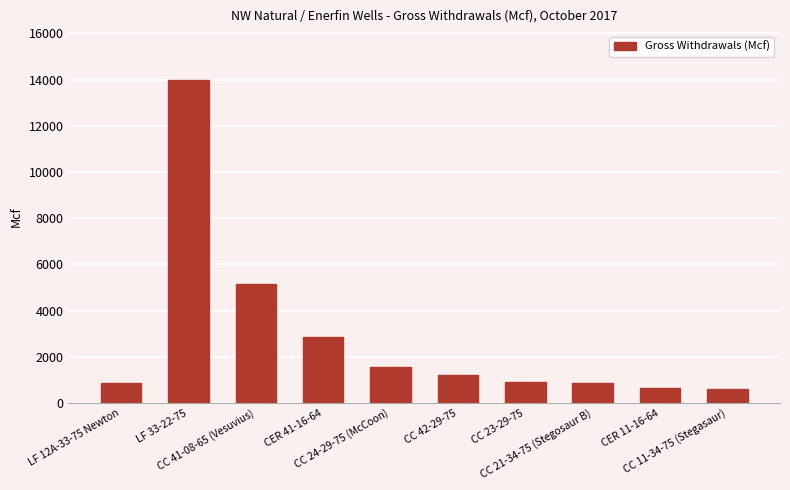

How many data points are above 1191?

5